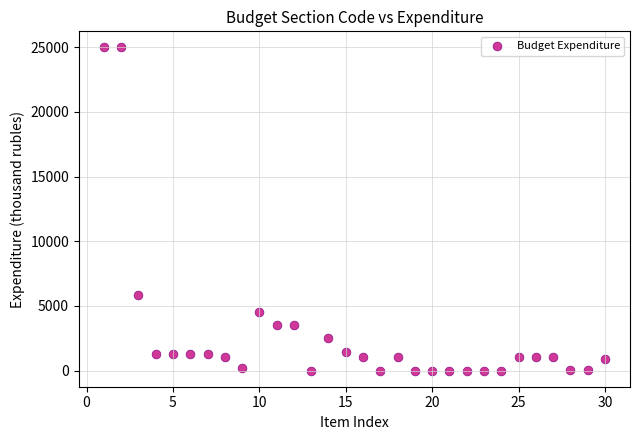

What Y value in the scatter plot is closest to 12489?

5806.2